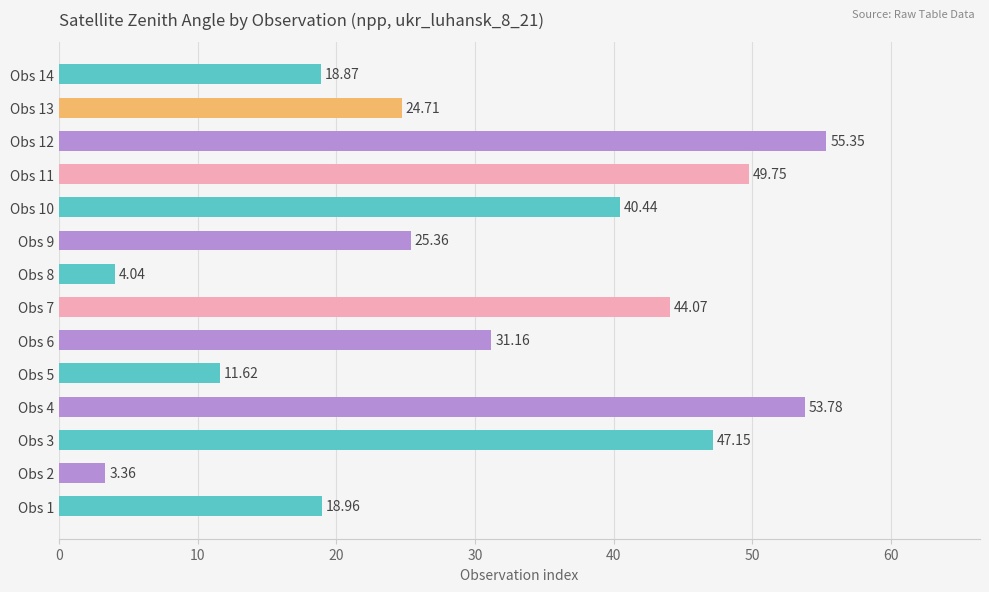

What is the change in value from Obs 12 to Obs 13?

-30.6